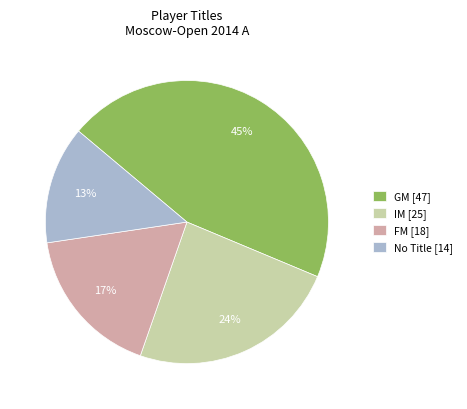

Rank the categories by value from lowest to highest.

No Title [14], FM [18], IM [25], GM [47]